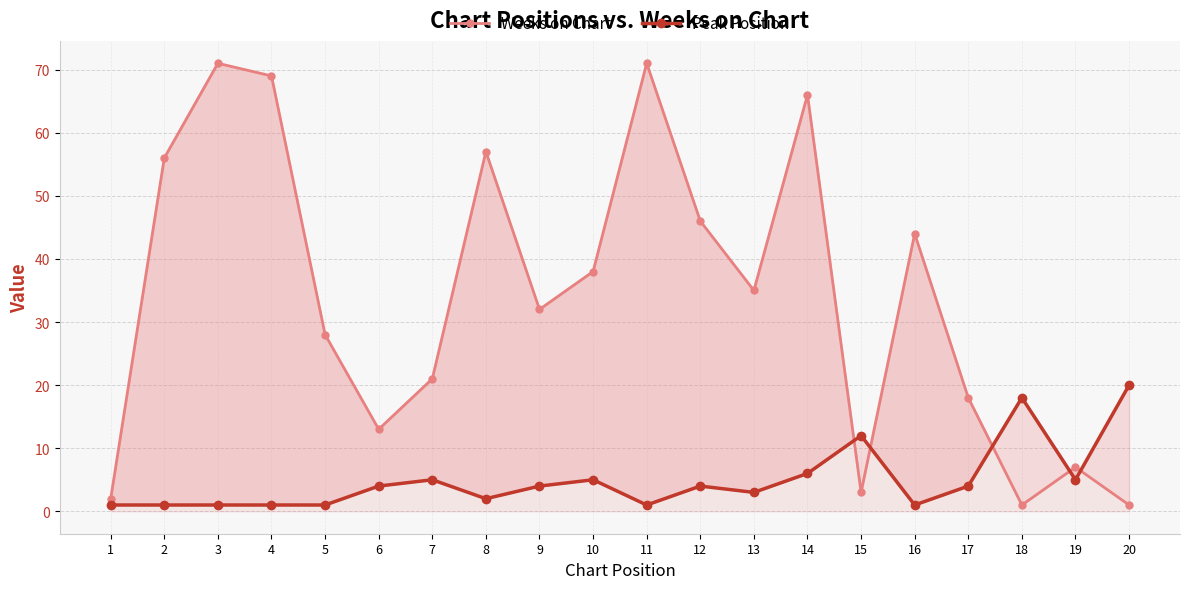

Between 11 and 16, which series saw the biggest shift?

Weeks on Chart